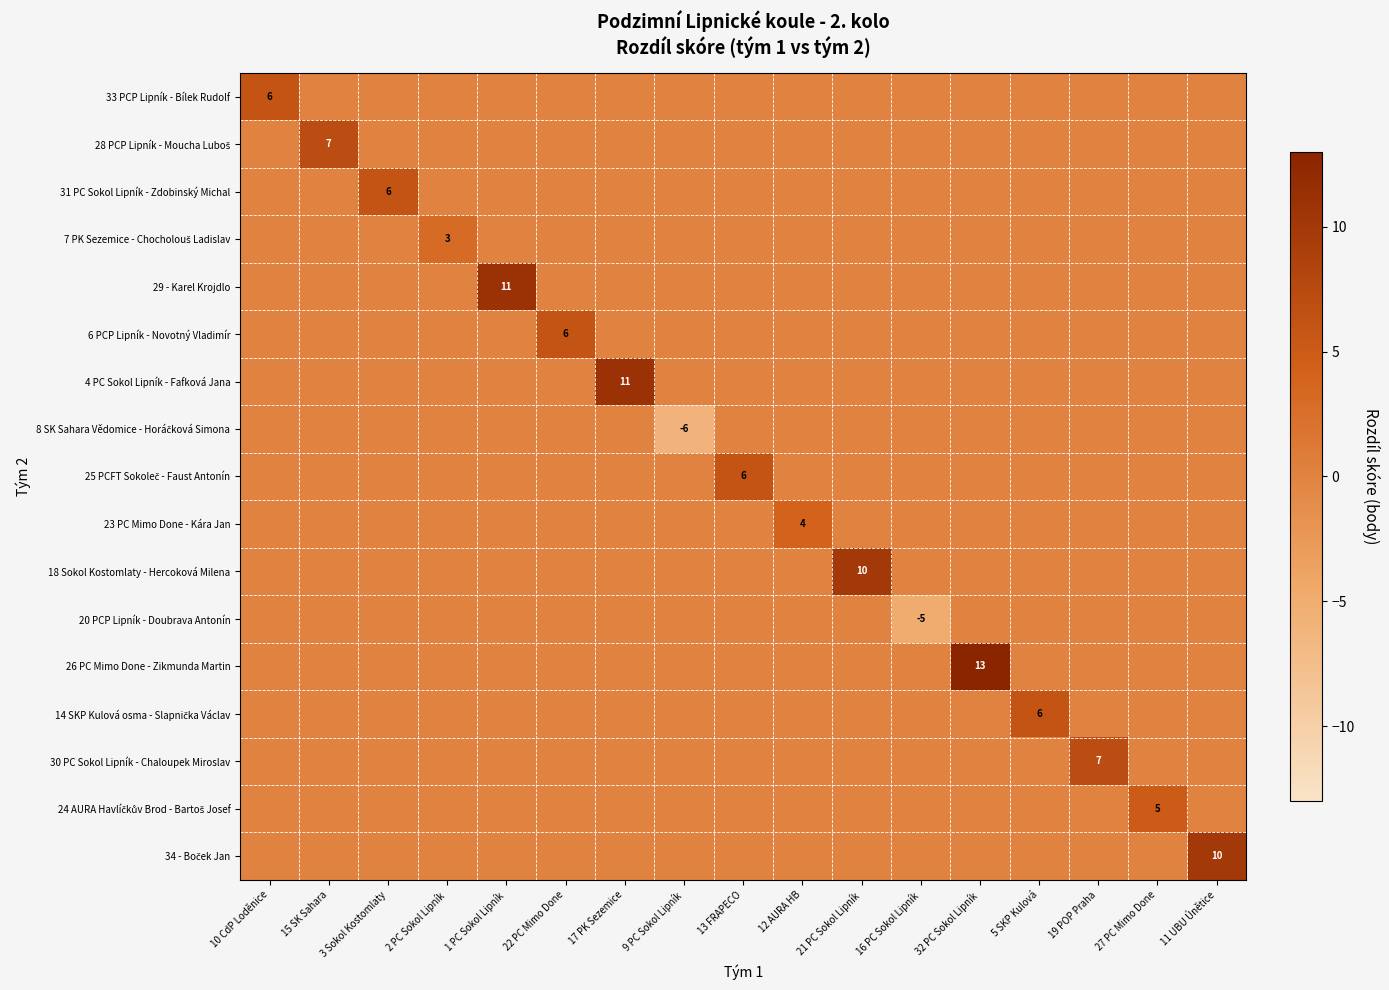

True or false: 34 - Boček Jan has a value of 0 at 17 PK Sezemice.

True